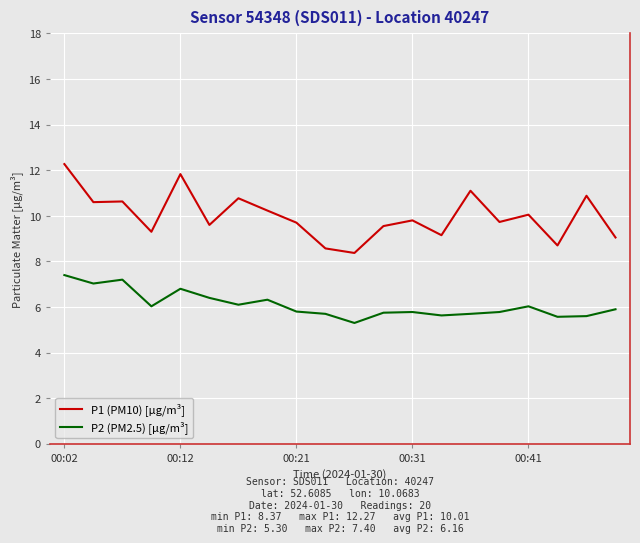

What is the difference between the maximum and minimum values in the P1 (PM10) [µg/m³] series?

3.9